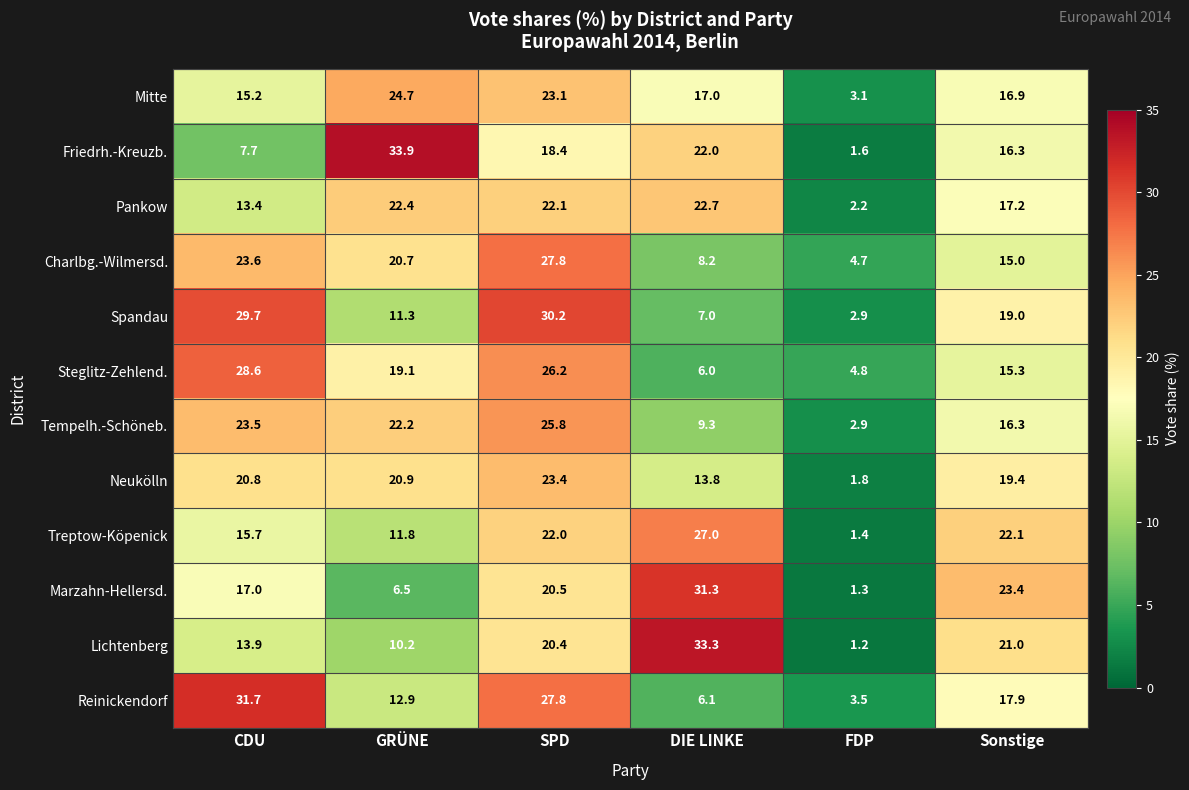

What is the total value across all series at CDU?

240.8